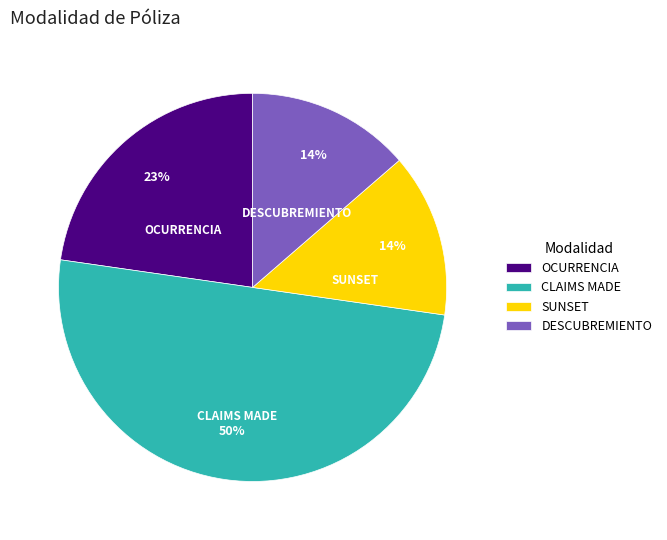

Which category has the biggest portion of the pie?

CLAIMS MADE